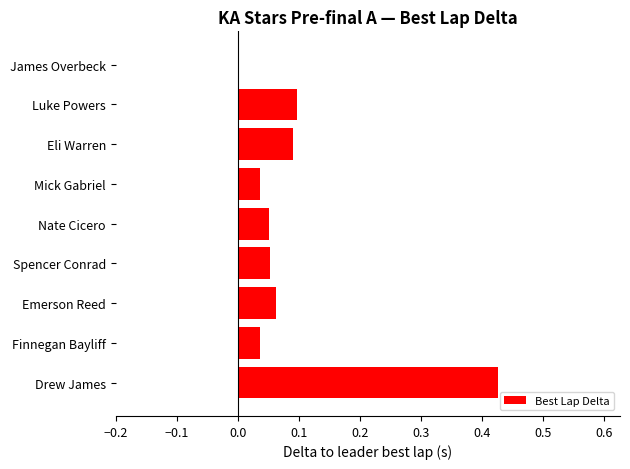

True or false: the data shows 0.1 at Emerson Reed.

True